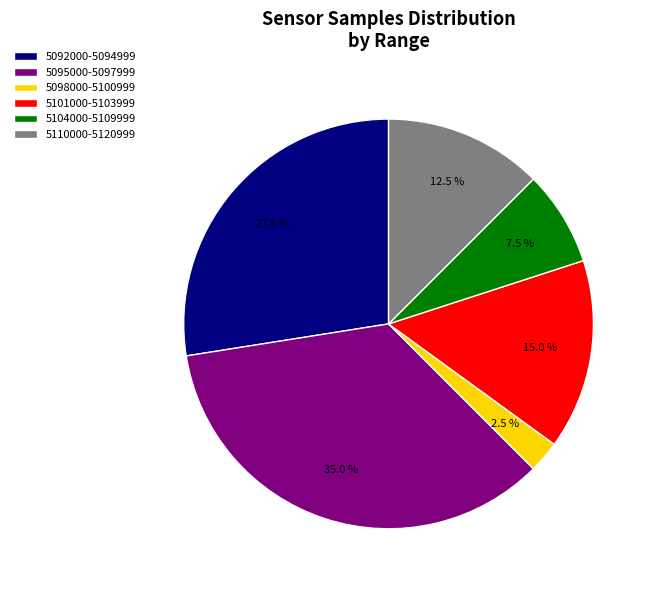

Count the number of slices in the pie.

6